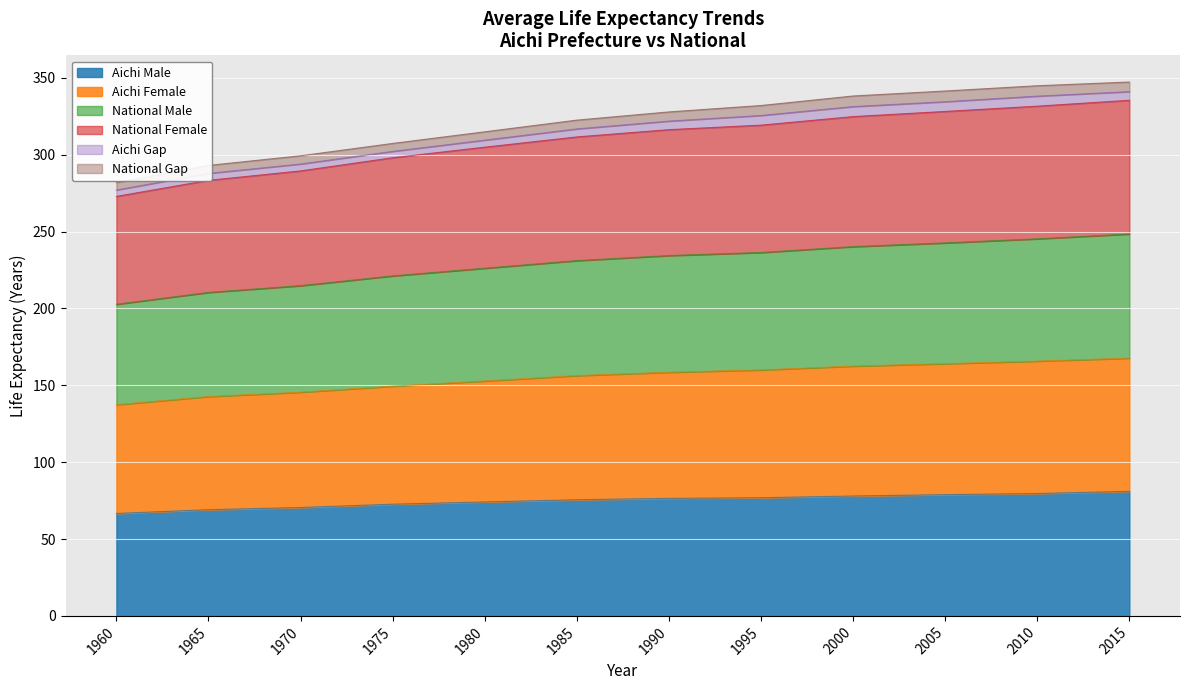

What is the lowest value of the Aichi Male series?

66.6